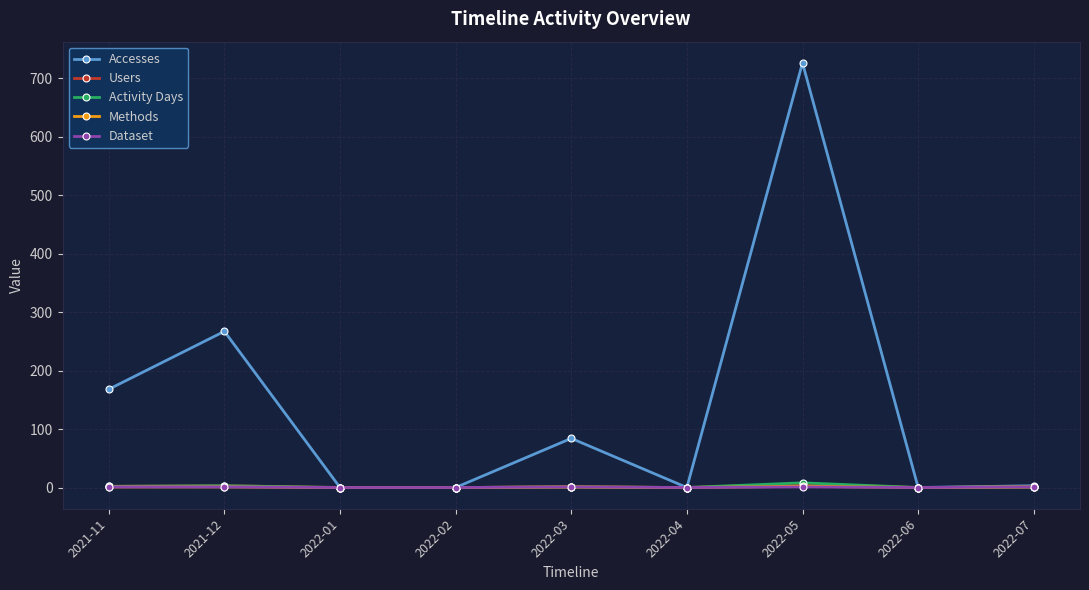

What is the label of the 1st point from the left?

2021-11